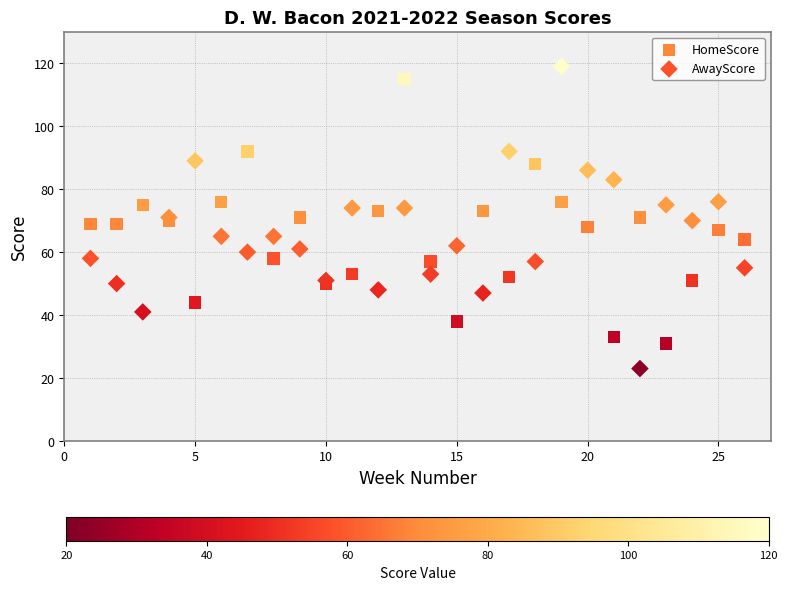

Which series has the largest Y range (max minus min)?

AwayScore